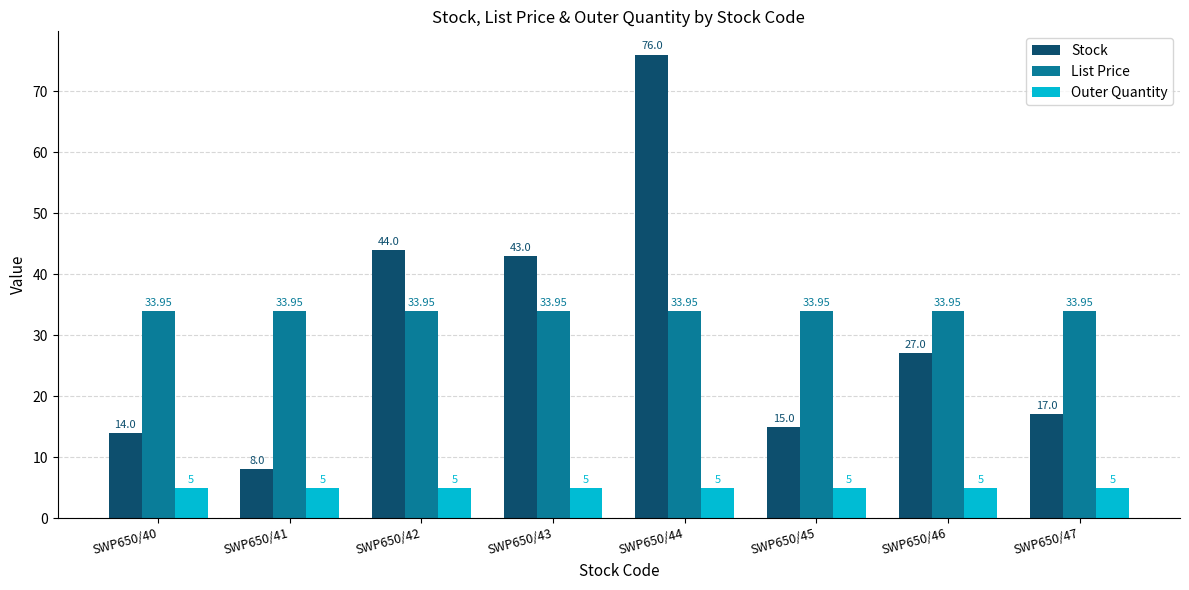

Count the number of data series in this chart.

3